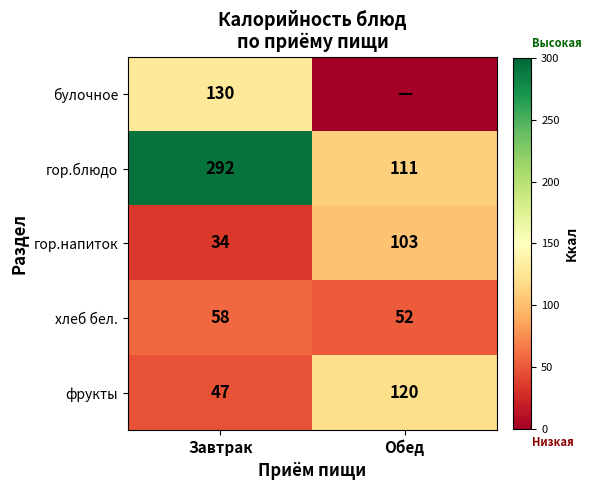

At Завтрак, list the series in order from smallest to largest.

гор.напиток, фрукты, хлеб бел., булочное, гор.блюдо